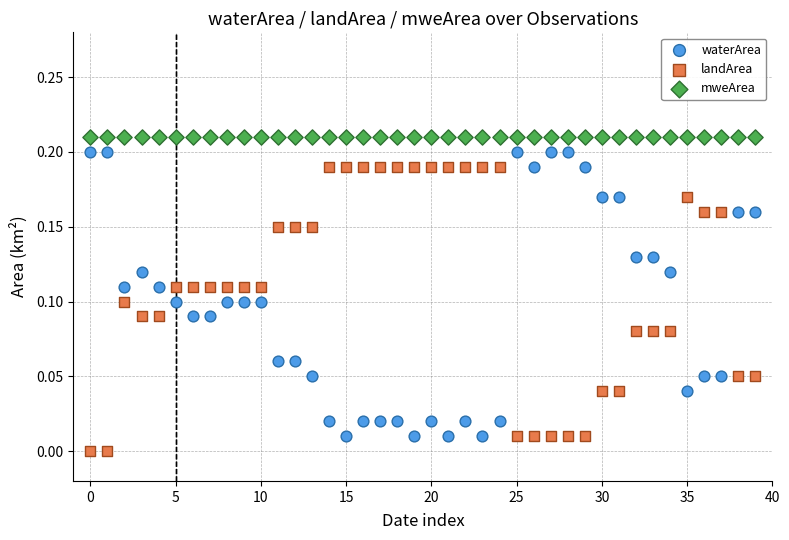

What are all the series names shown in the legend?

waterArea, landArea, mweArea